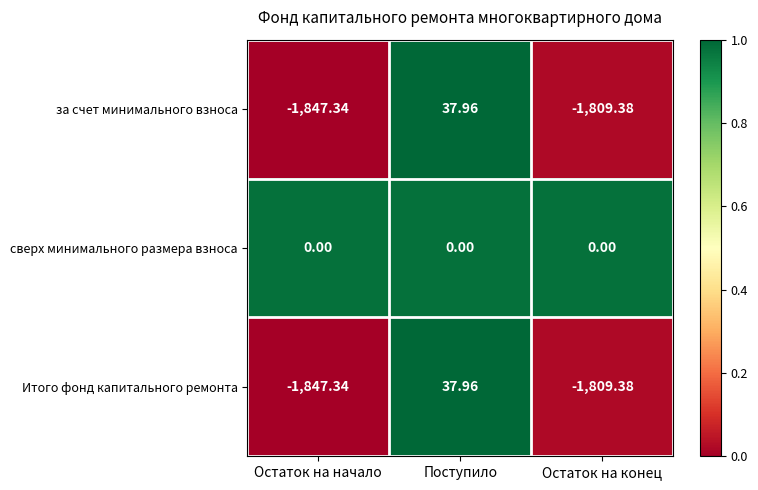

Which label corresponds to the largest value in the chart?

Поступило